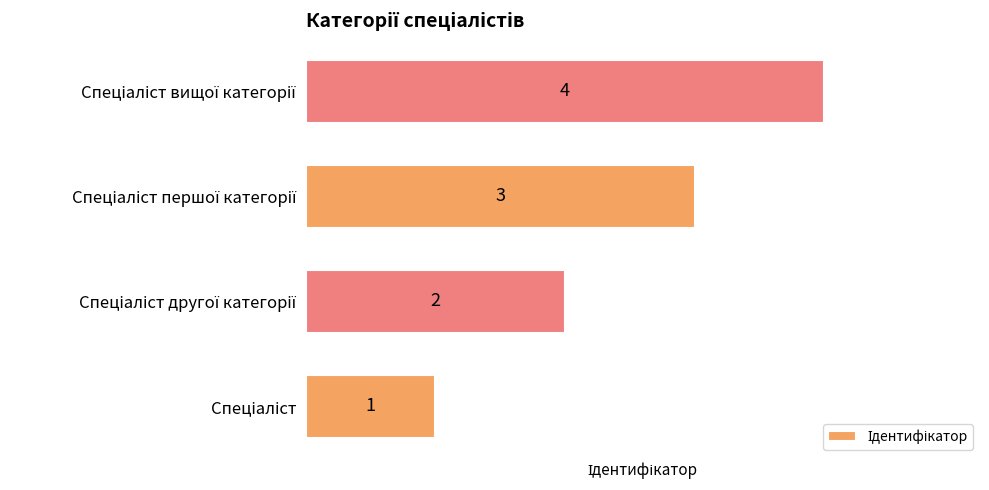

What is the difference between the maximum and minimum values?

3